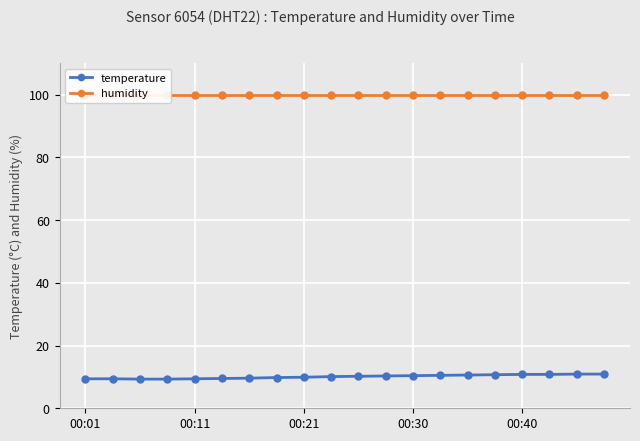

Which series has the largest total across all categories?

humidity